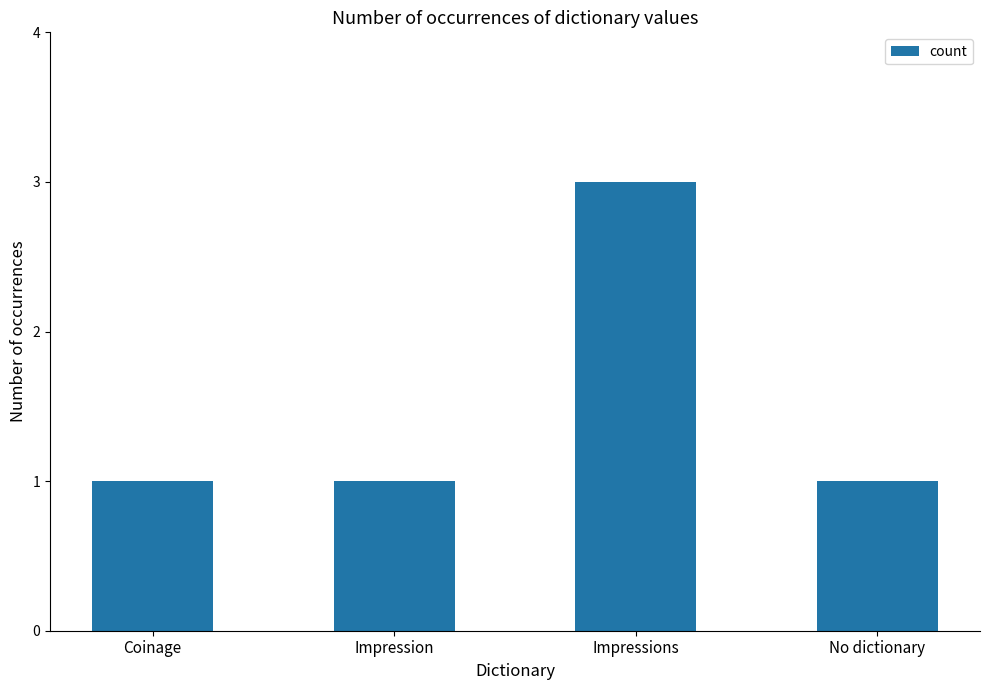

How many data points does each series have?

4